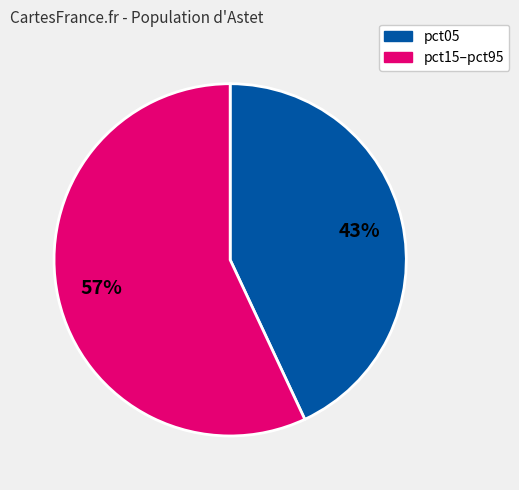

To the nearest percent, what is the average slice percentage?

50%